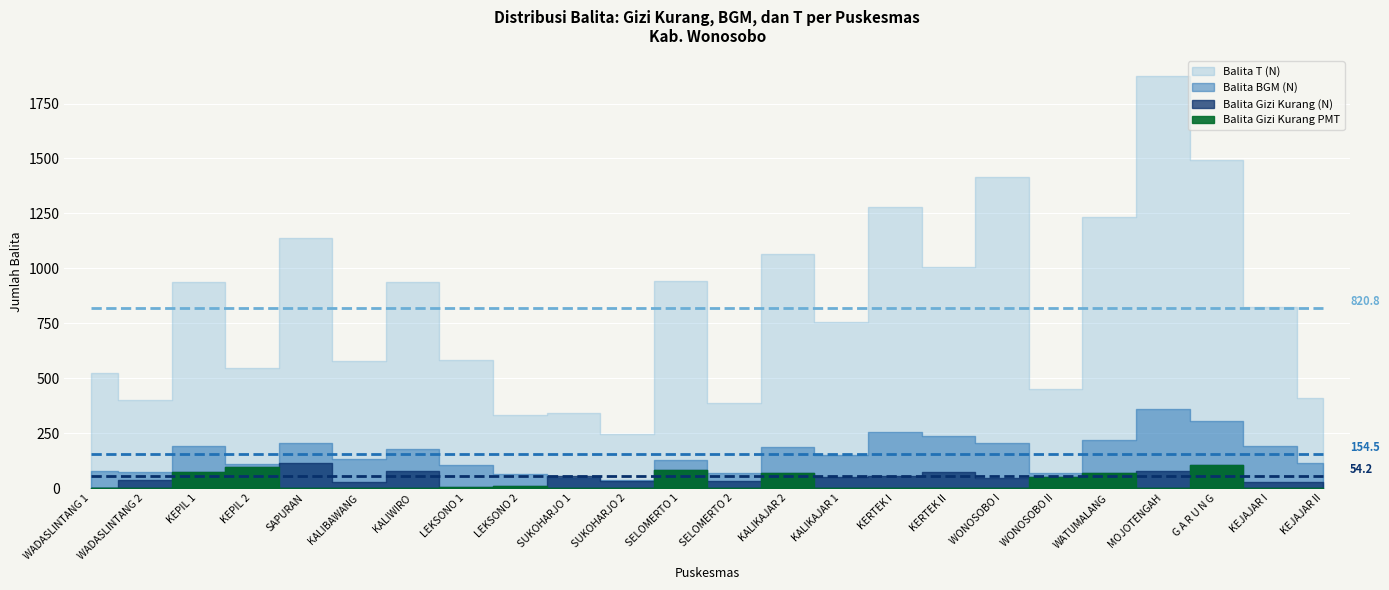

How many lines are shown in the chart?

4